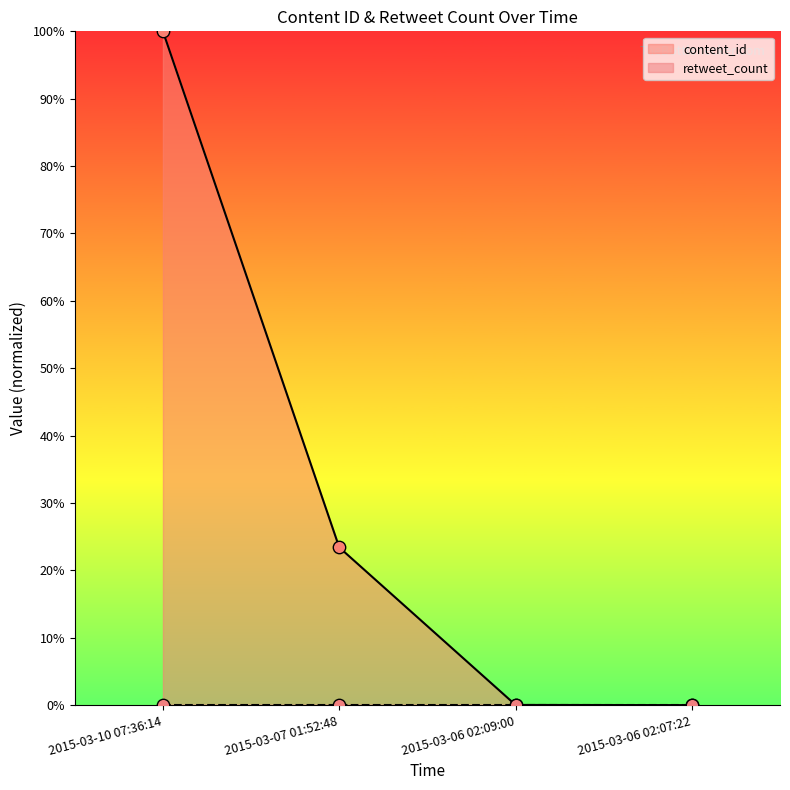

Between 2015-03-07 01:52:48 and 2015-03-10 07:36:14, which is larger?

2015-03-10 07:36:14